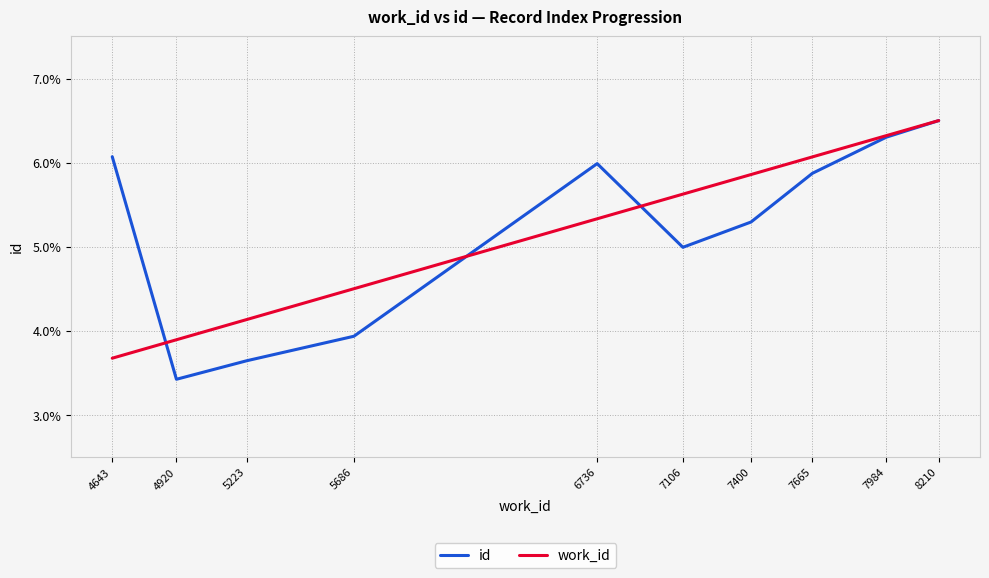

True or false: id has more than 0 points higher than both neighbors.

True